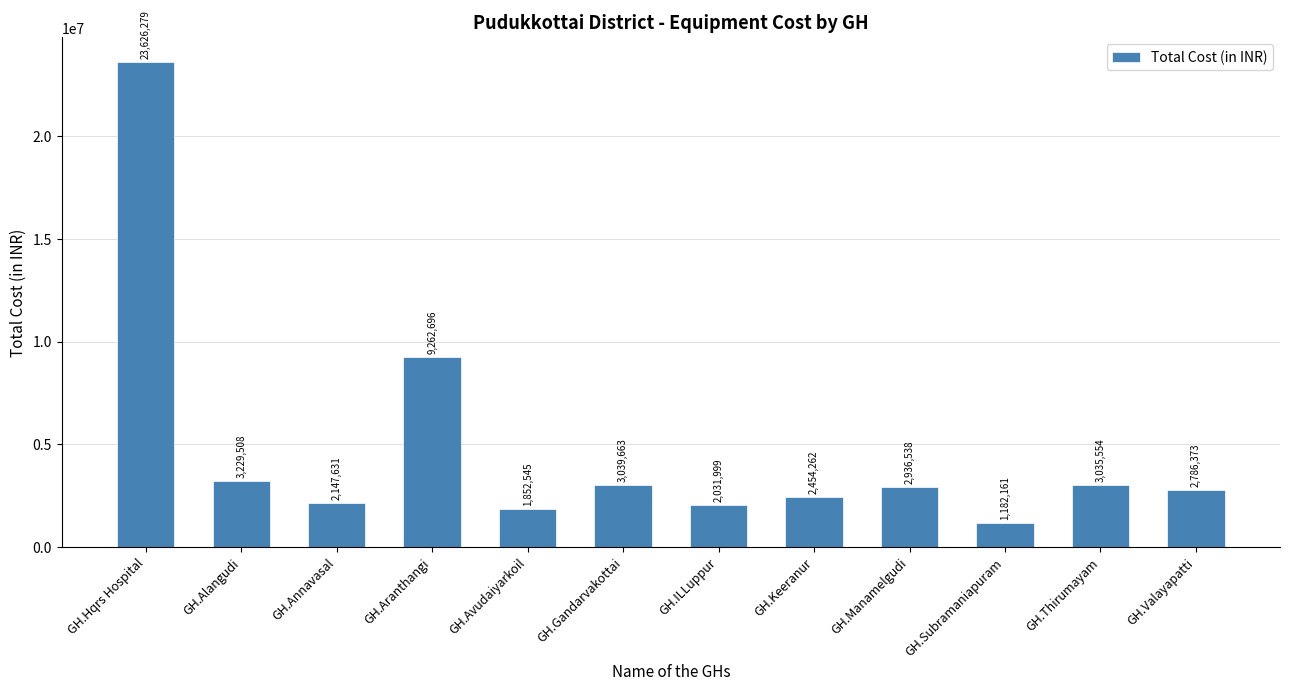

Reading left to right, transcribe all the data shown in this chart.

GH.Hqrs Hospital=23626279	GH.Alangudi=3229508	GH.Annavasal=2147631	GH.Aranthangi=9262696	GH.Avudaiyarkoil=1852545	GH.Gandarvakottai=3039663	GH.ILLuppur=2031999	GH.Keeranur=2454262	GH.Manamelgudi=2936538	GH.Subramaniapuram=1182161	GH.Thirumayam=3035554	GH.Valayapatti=2786373